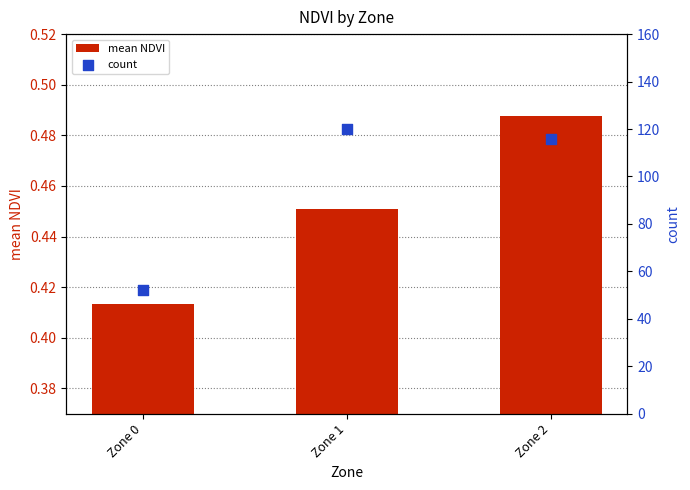

At how many categories does at least one series exceed 59?

2